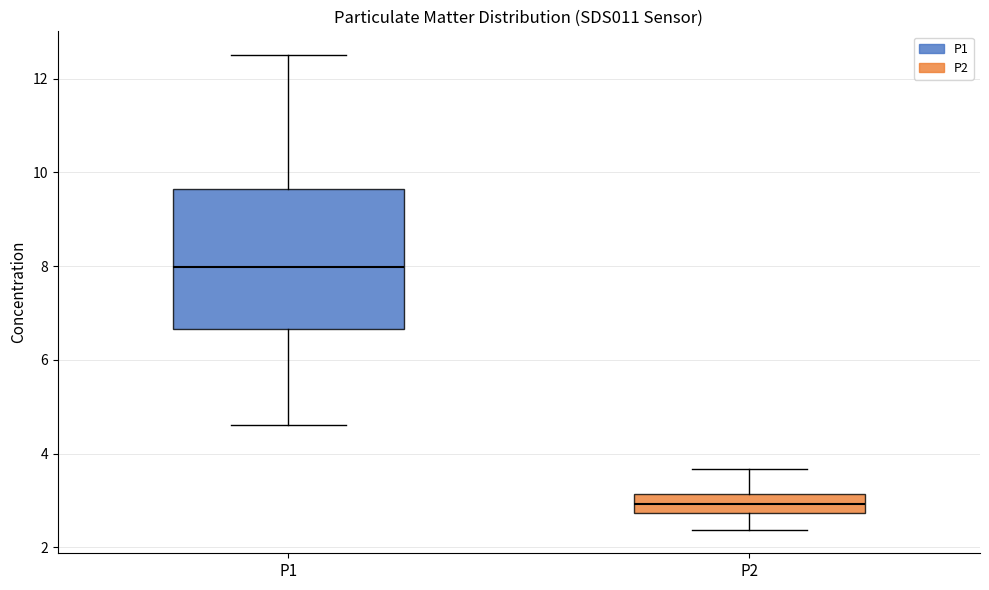

Which box is the tallest, from its lower edge to its upper edge?

P1